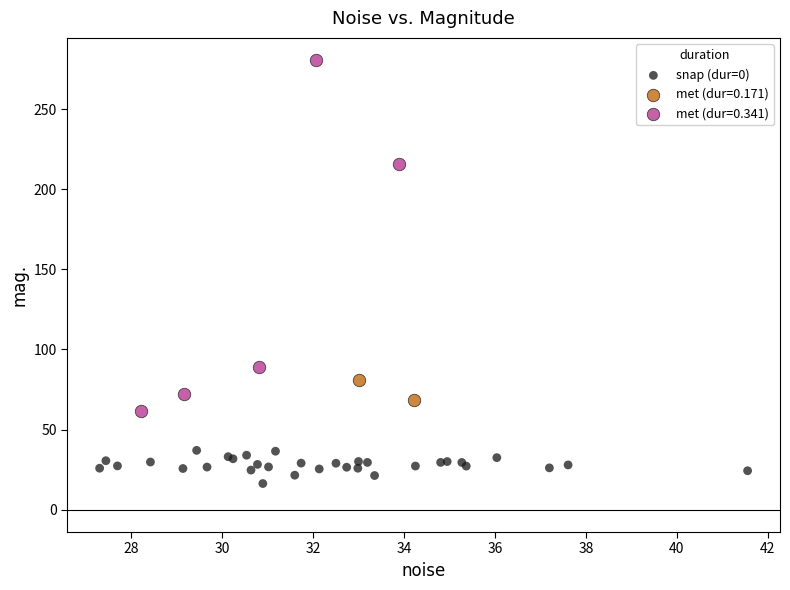

What are all the series names shown in the legend?

snap (dur=0), met (dur=0.171), met (dur=0.341)